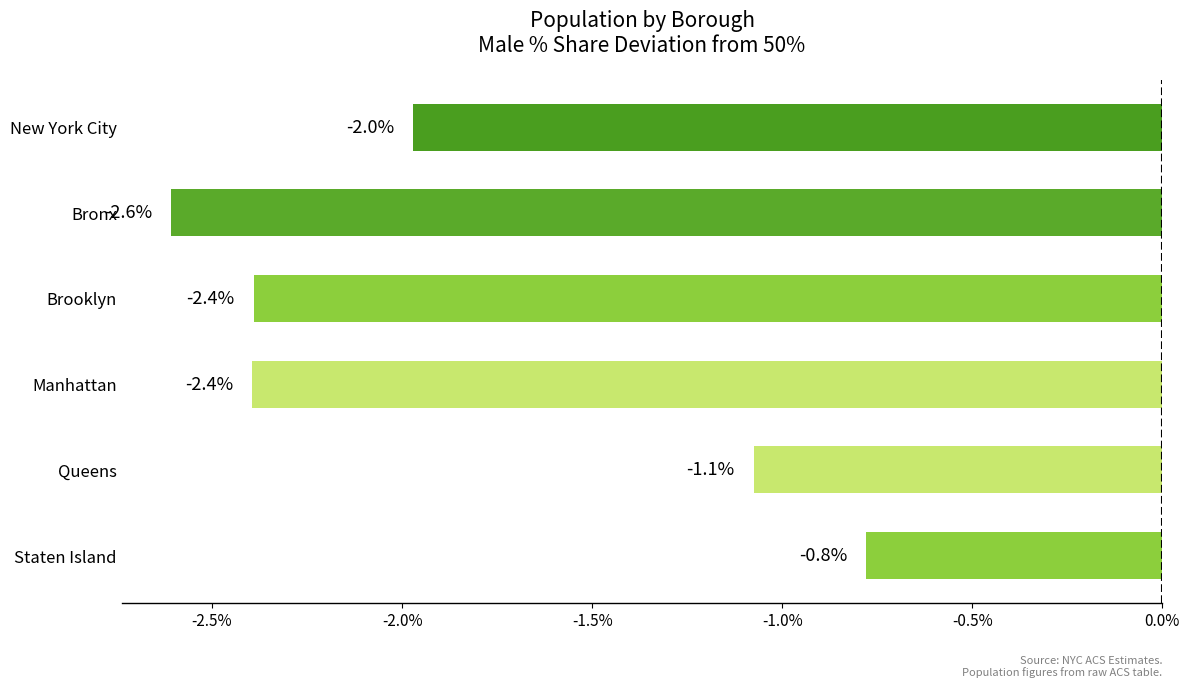

Which has a higher value, Brooklyn or Staten Island?

Staten Island